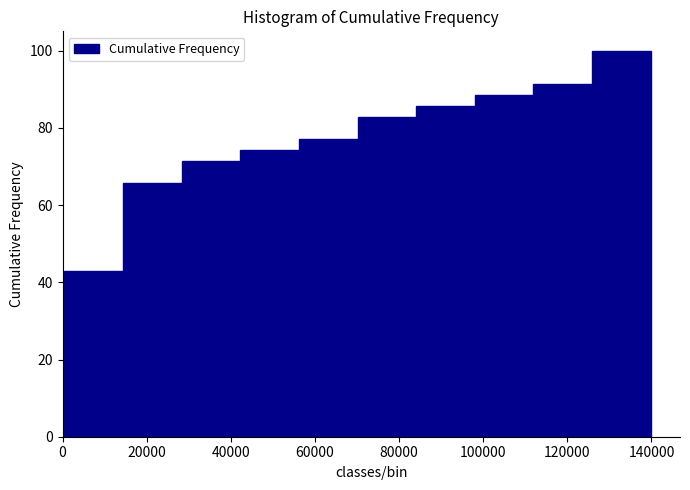

What is the height of the bar covering 84000 to 98000 on the x-axis? Neither the bar edges nor the heights are printed on the chart, so give them approximately, as read against the axes.

86